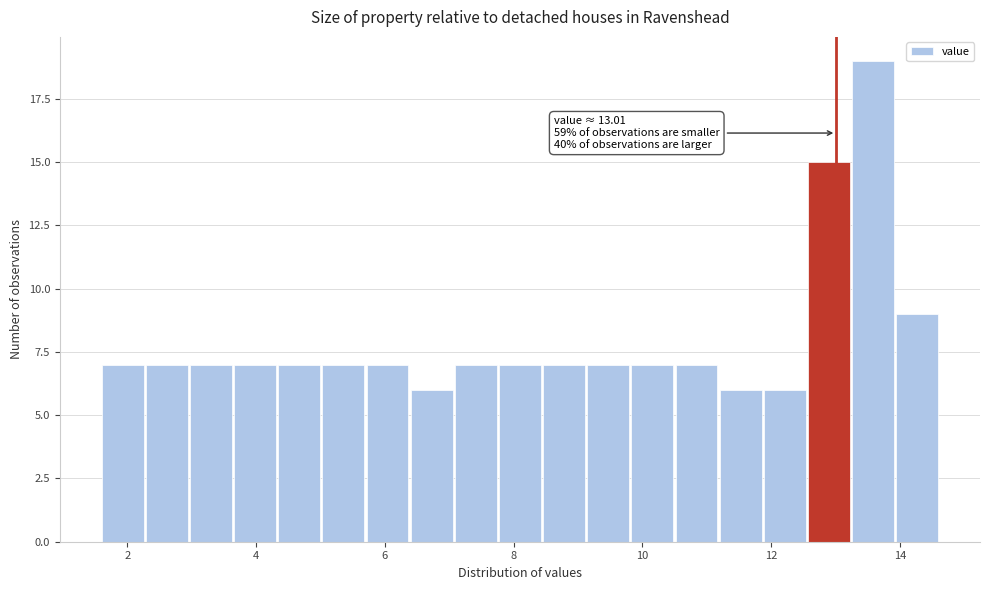

Around what value on the x-axis is the tallest bar? Give the approximate position of its centre, as read against the axis.

13.6